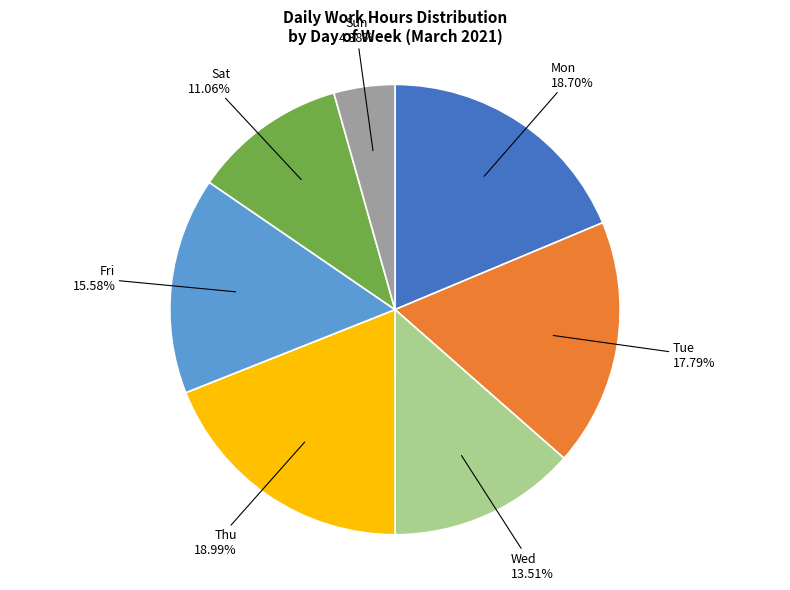

Is there a majority slice in this chart?

No